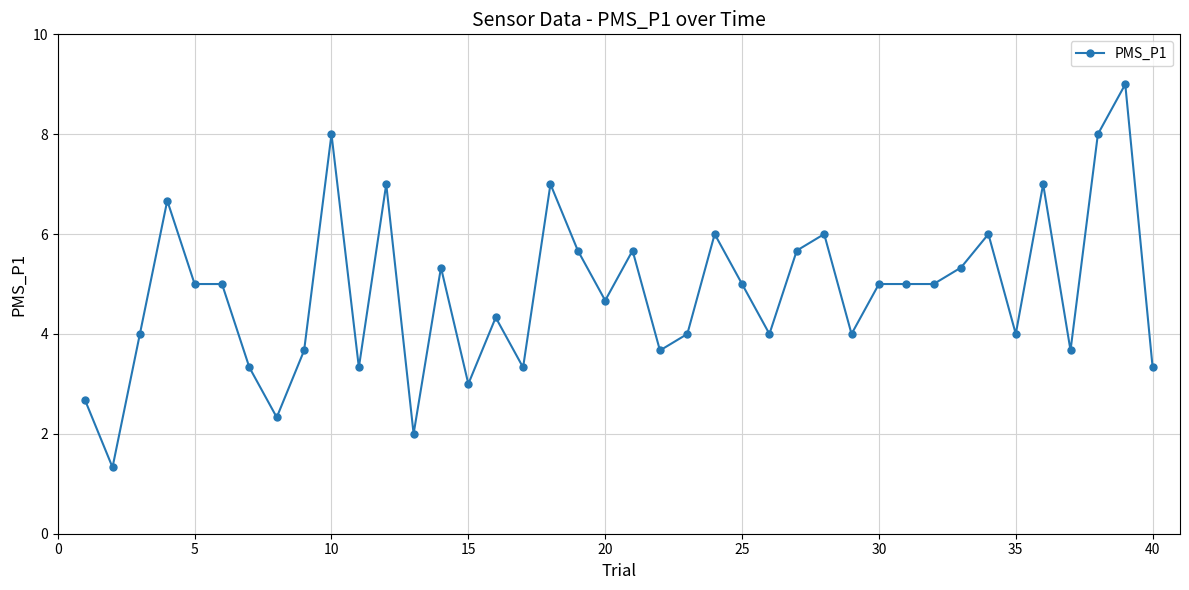

What is the difference between the maximum and minimum values?

7.7